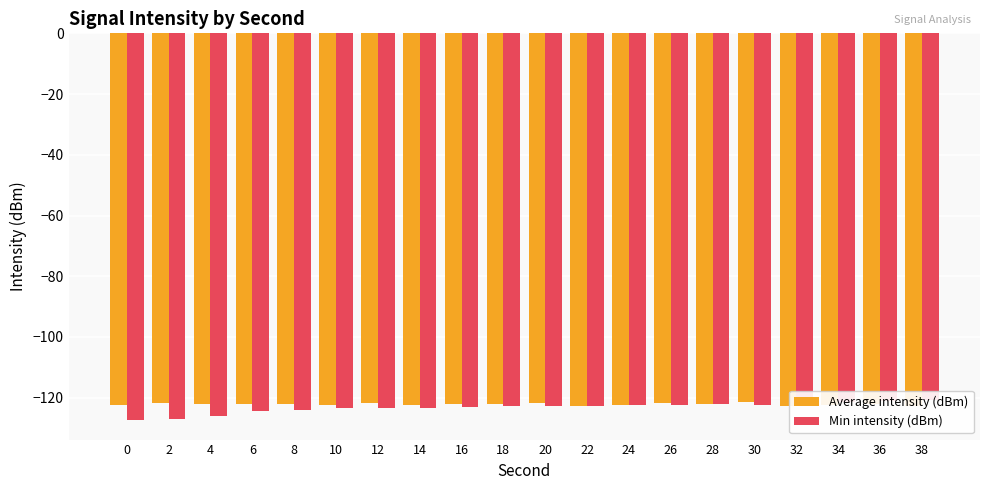

How many values in the Min intensity (dBm) series are below -122?

16